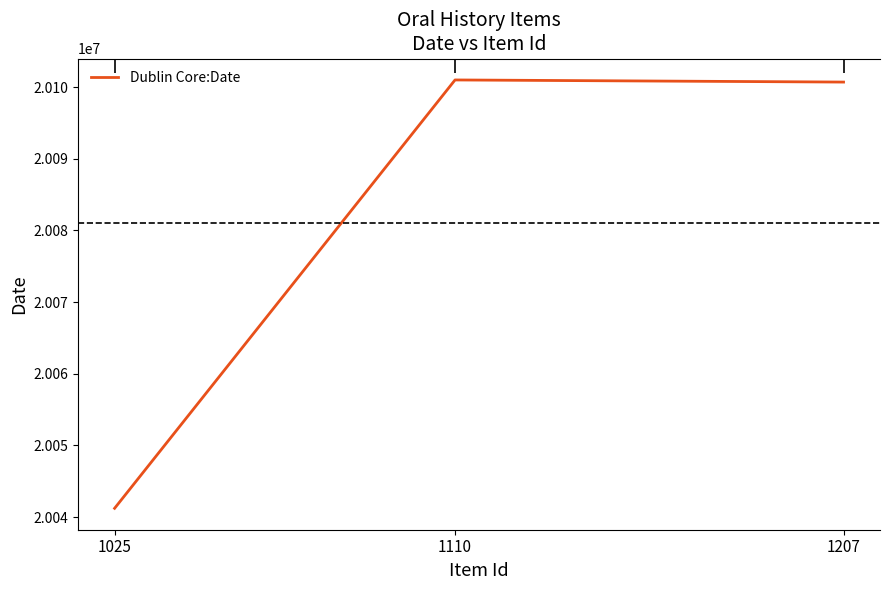

Reading left to right, extract all data points from this chart.

1025=20041230	1110=20101007	1207=20100711